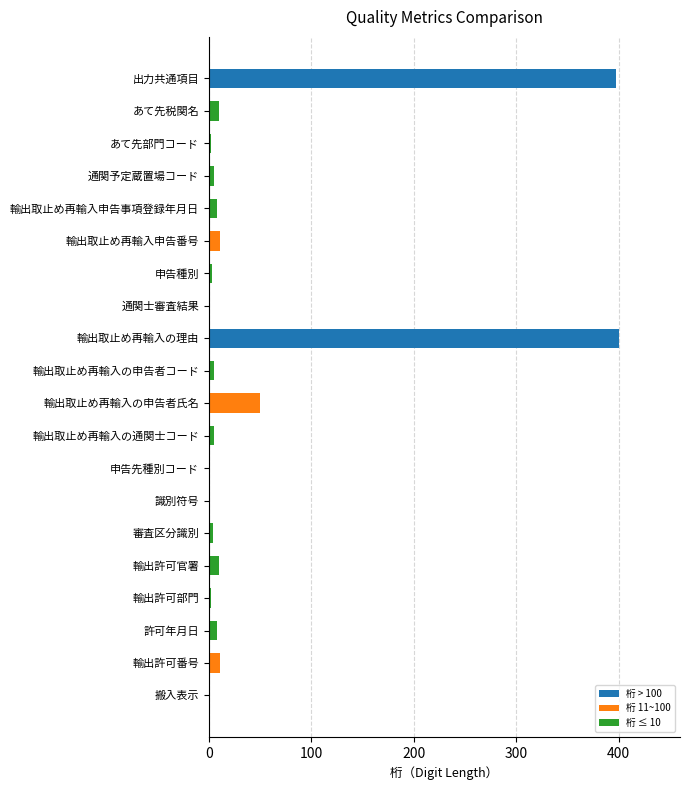

What is the sum of all values?

936